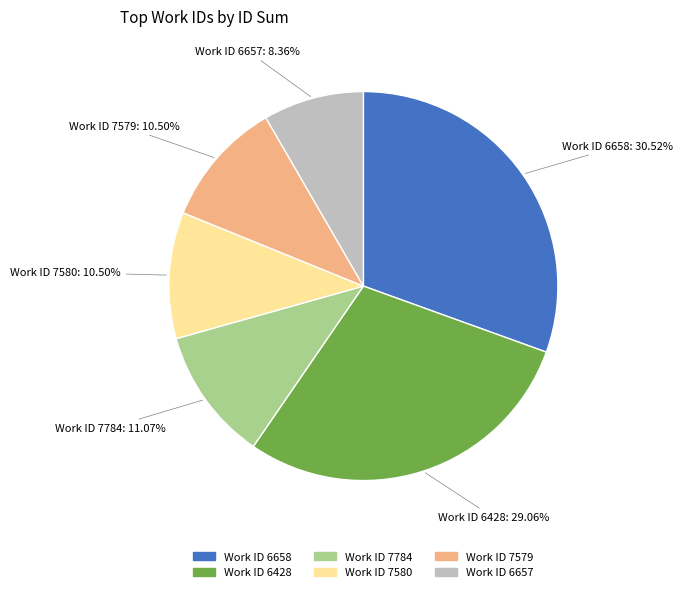

Does any single category account for the majority?

No